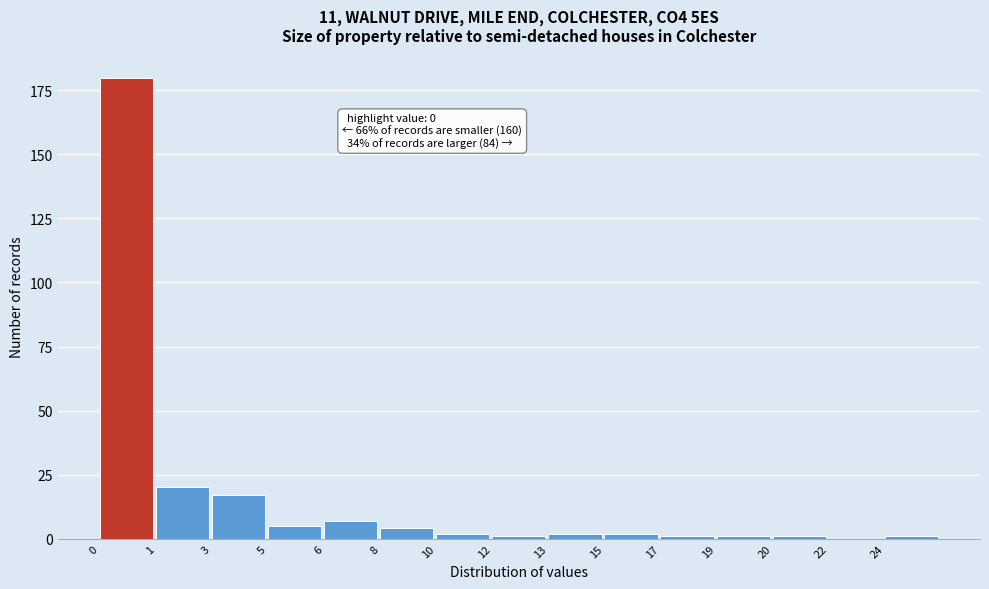

Reading left to right, extract all data points from this chart.

0=180	1=20	3=17	5=5	6=7	8=4	10=2	12=1	13=2	15=2	17=1	19=1	20=1	22=0	24=1